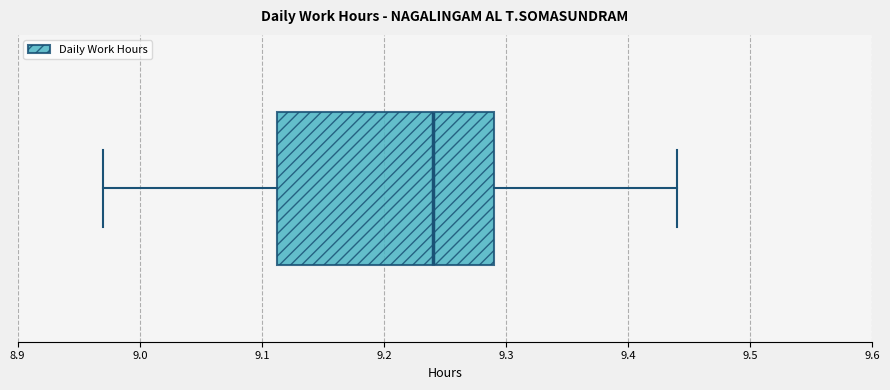

Read this box plot against the x-axis: the position of the median line, the range covered by the box, and the ends of both whiskers. The values are not printed on the chart, so give them approximately, as read against the axis.

median 9.24, box 9.11 to 9.29, whiskers 8.97 to 9.44